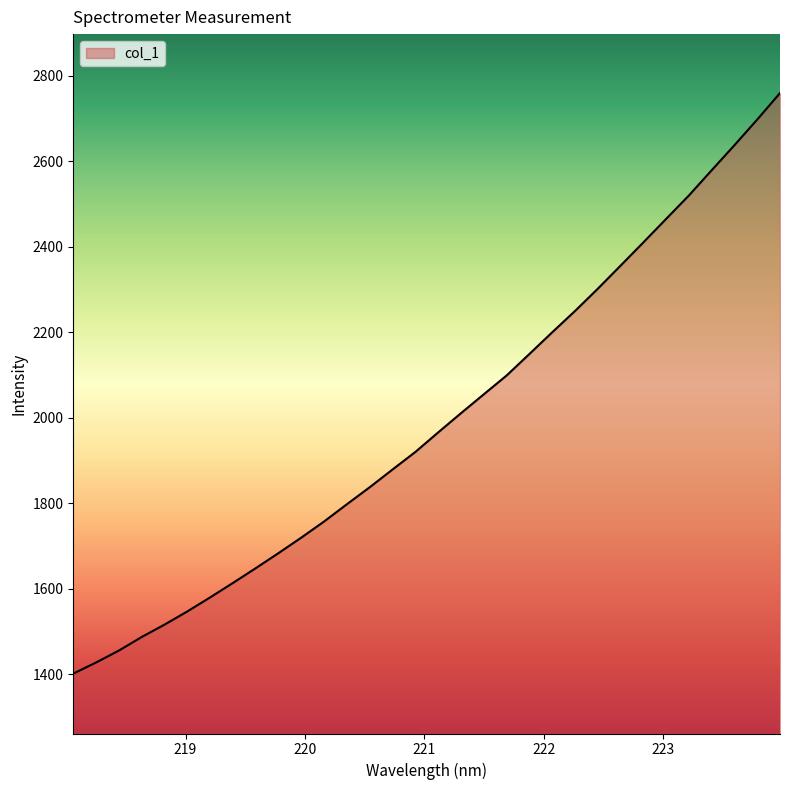

What is the difference between the maximum and minimum values?

1358.6